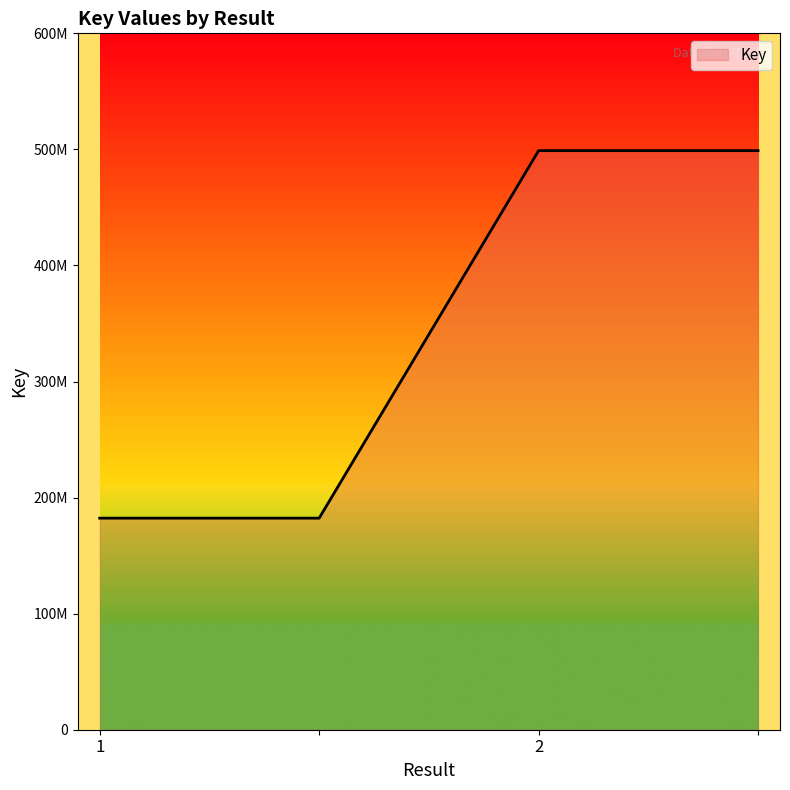

Reading left to right, what are all the values shown in this chart?

182286109	182286109	498934834	498934834